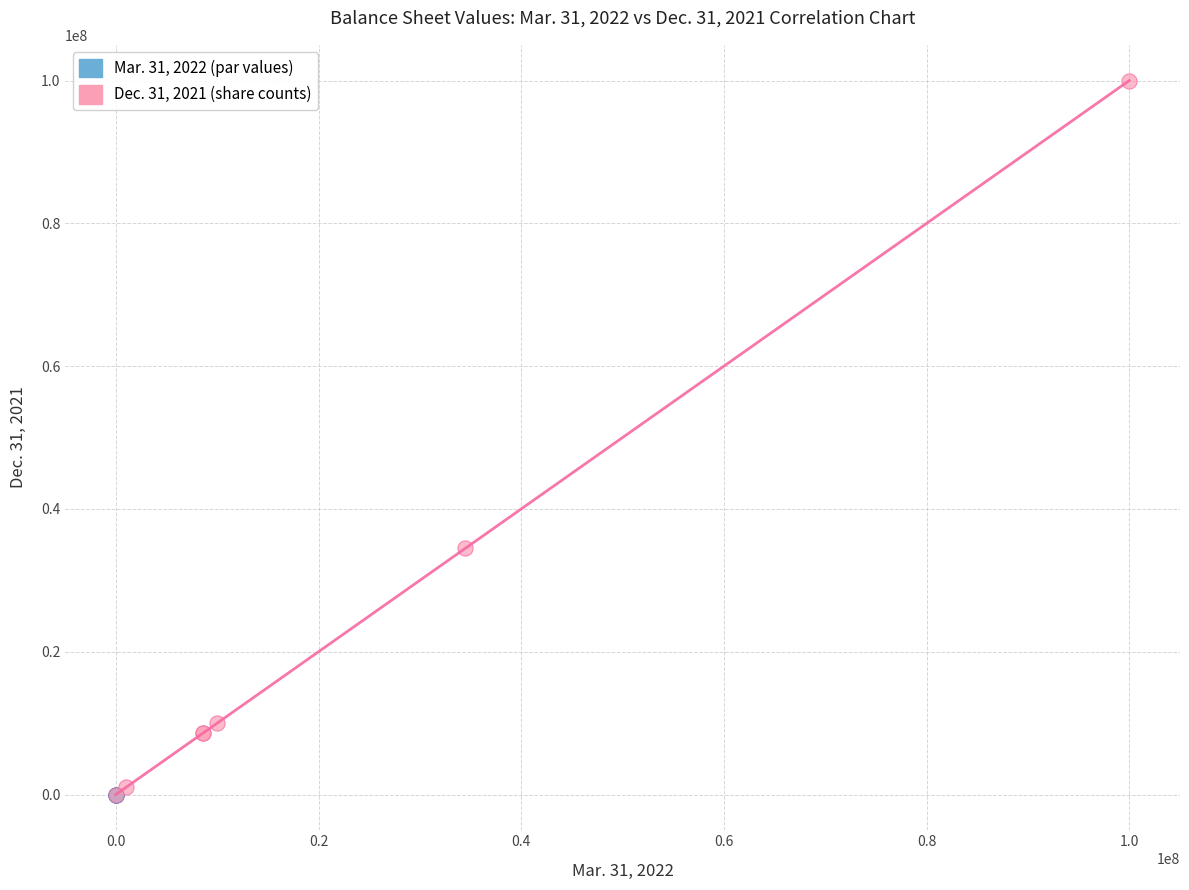

Which series reaches the maximum Y coordinate?

Dec. 31, 2021 (share counts)